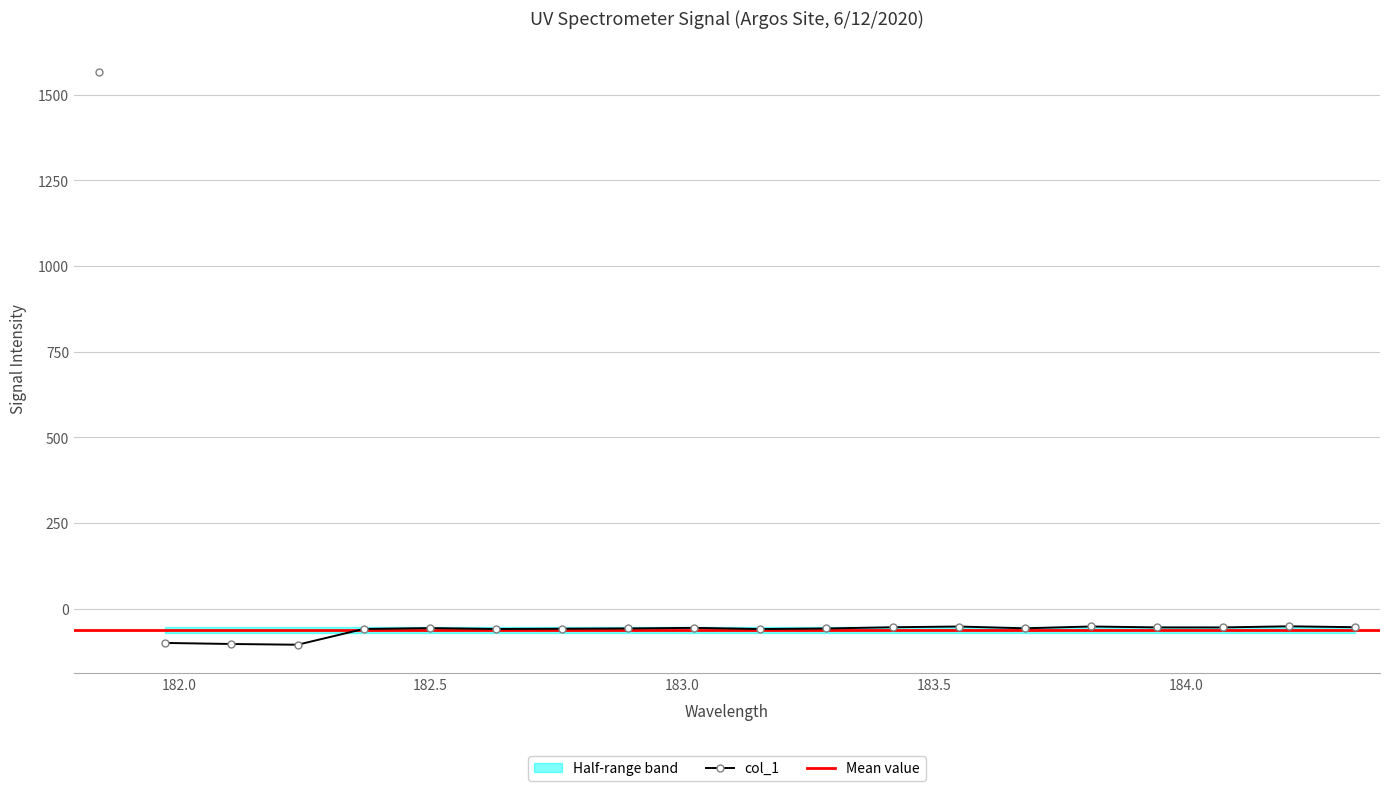

What position from the left is 182.1045947288?

3